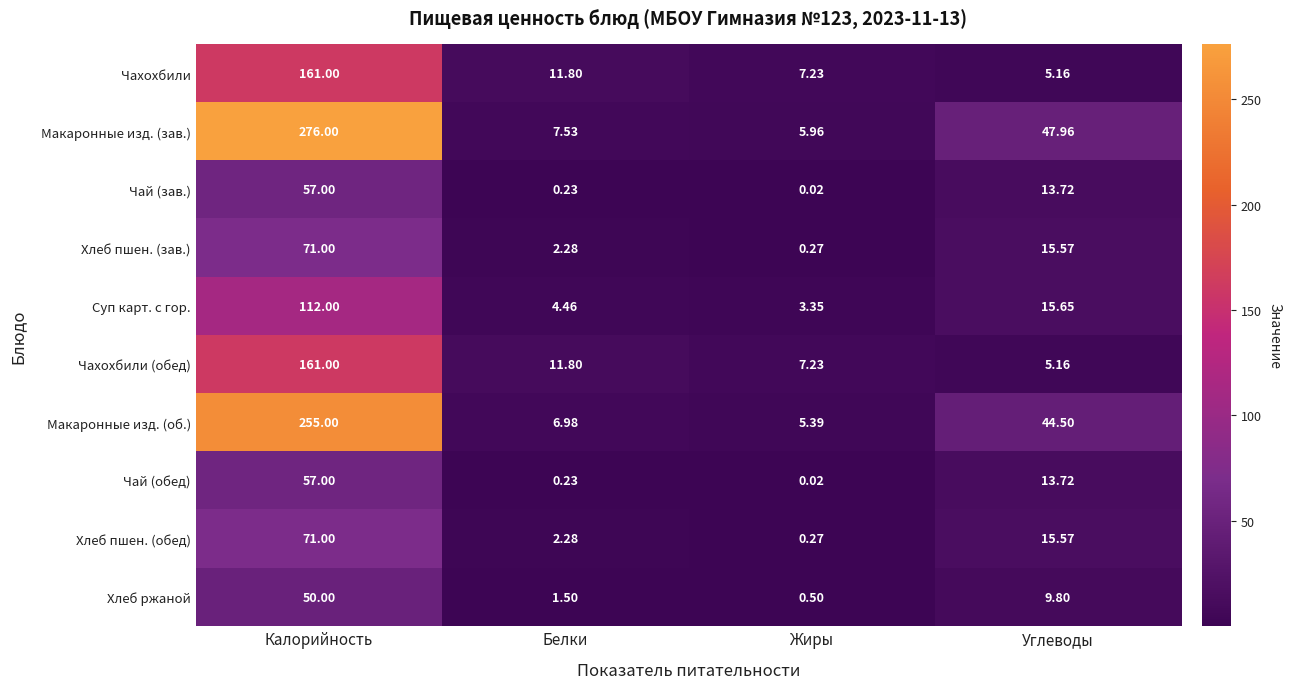

Which category has the highest value across all series?

Калорийность